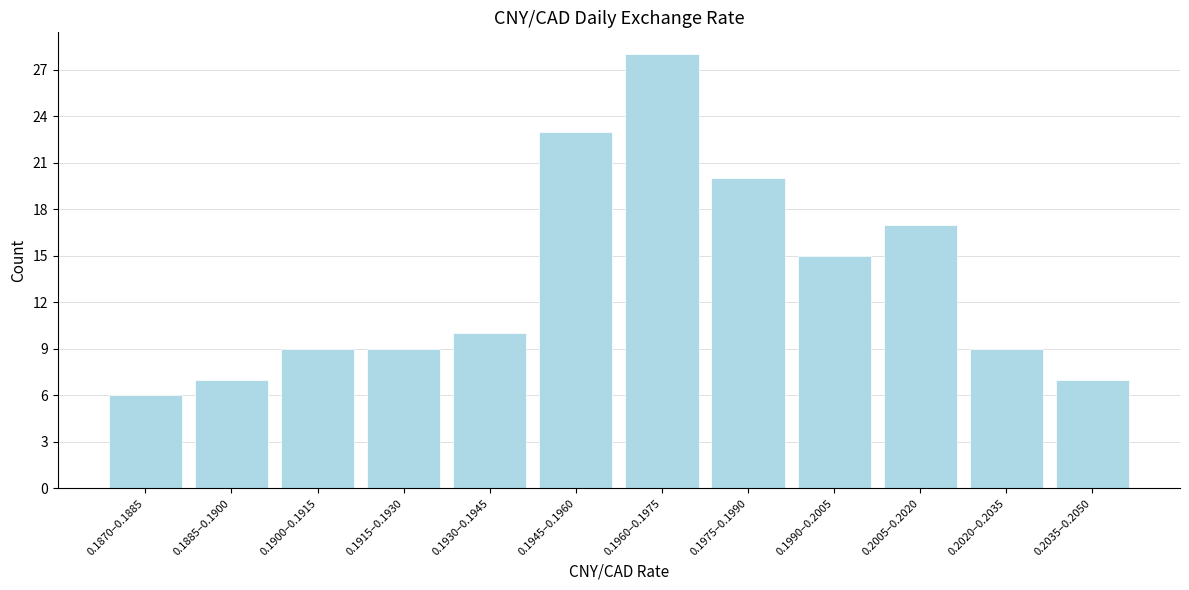

Reading right to left, transcribe all the data shown in this chart.

0.2035–0.2050=7	0.2020–0.2035=9	0.2005–0.2020=17	0.1990–0.2005=15	0.1975–0.1990=20	0.1960–0.1975=28	0.1945–0.1960=23	0.1930–0.1945=10	0.1915–0.1930=9	0.1900–0.1915=9	0.1885–0.1900=7	0.1870–0.1885=6